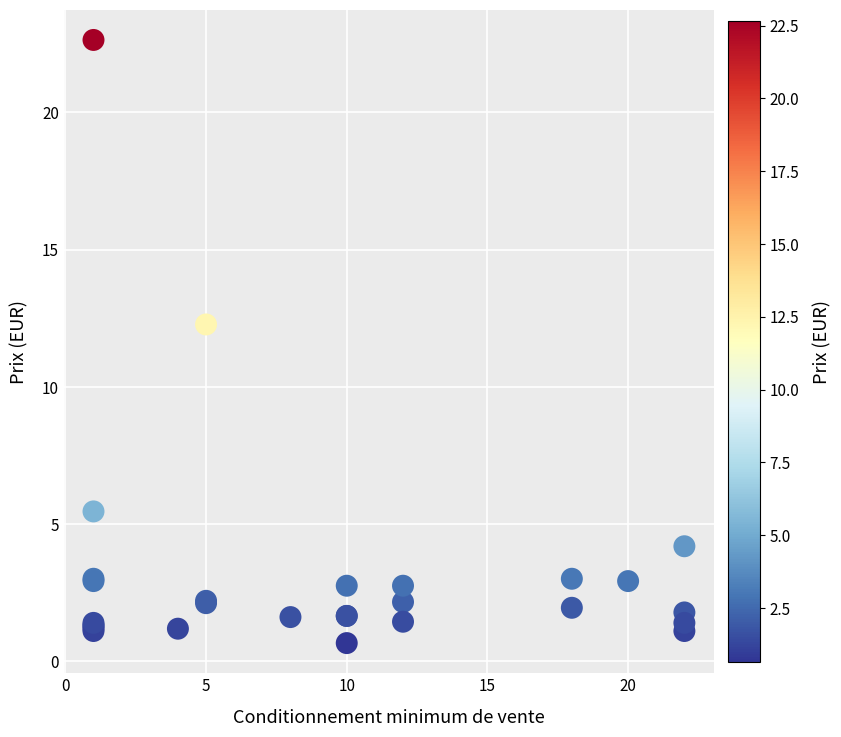

What Y value in the scatter plot is closest to 11?

12.3